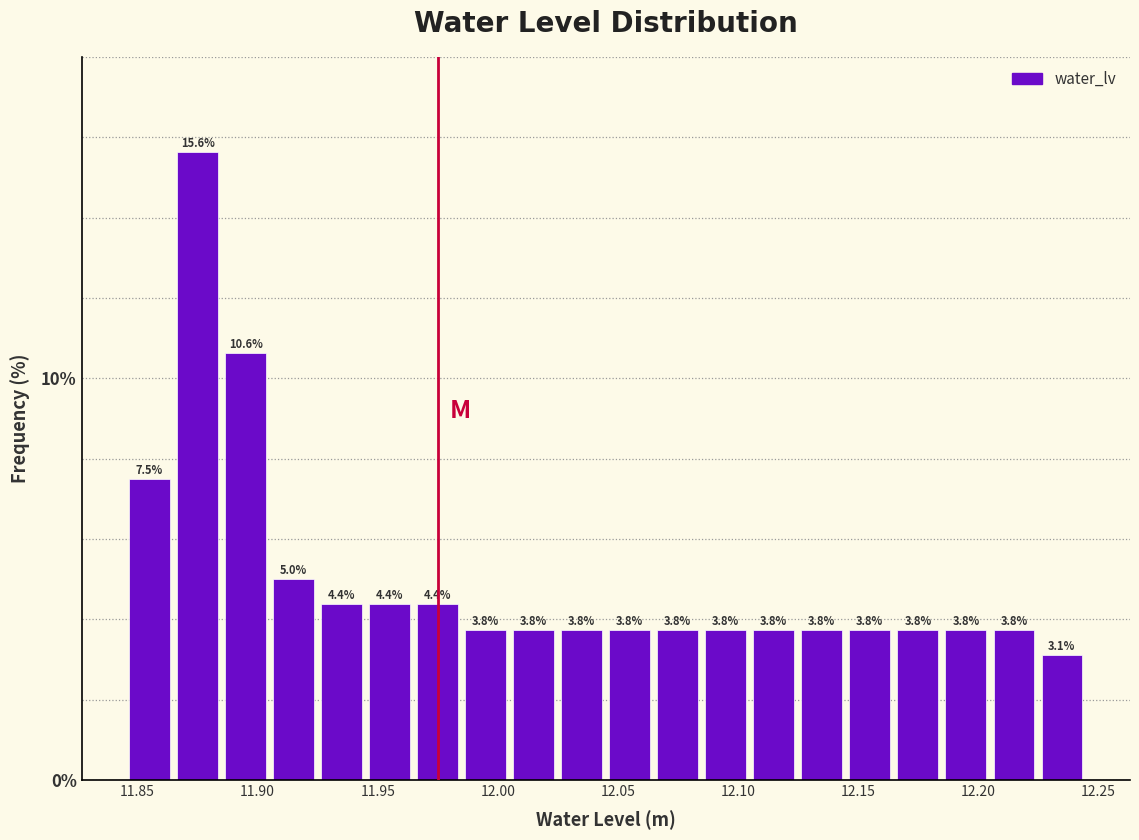

Over which range of the x-axis is the bar tallest?

11.865 to 11.885